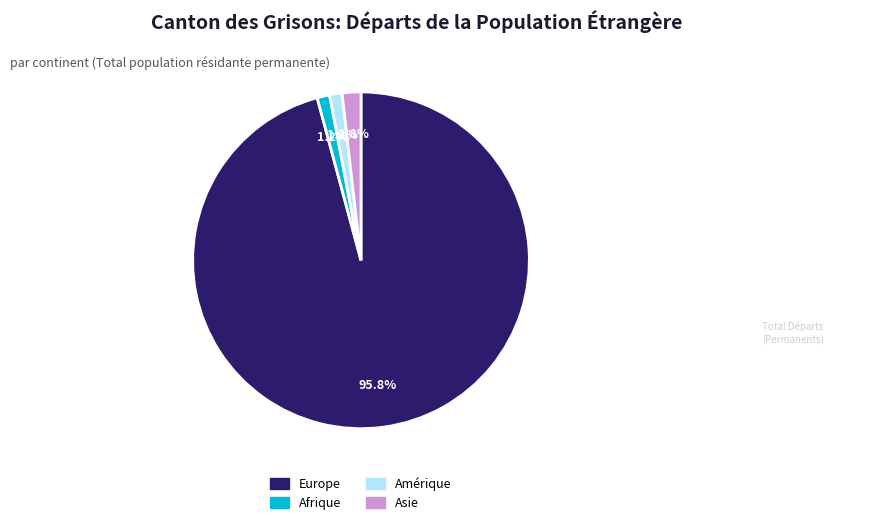

Which category has the biggest portion of the pie?

Europe